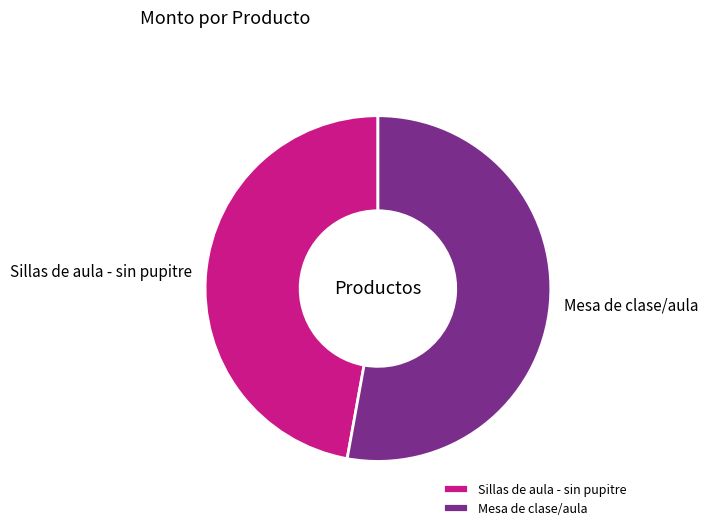

Which category accounts for the majority?

Mesa de clase/aula